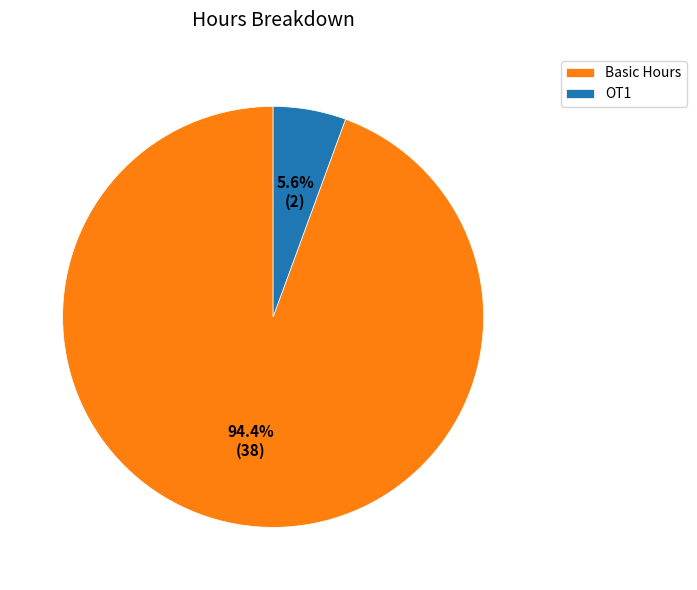

Does OT1 represent more than half of the total?

No